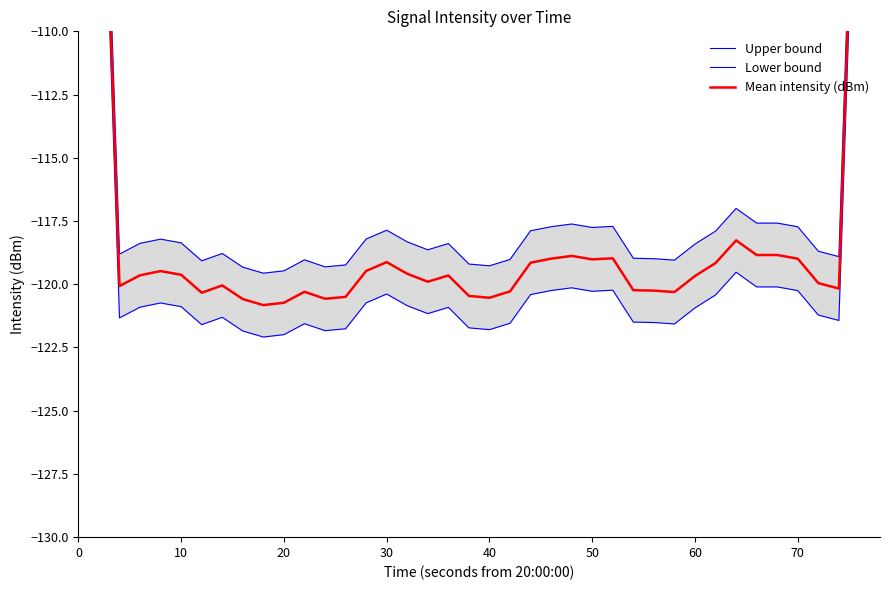

What is the value of the Upper bound point at the 32nd from the left?

-117.9